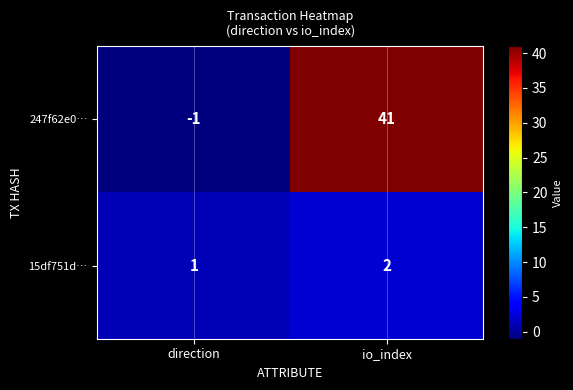

Reading left to right, transcribe all the data shown in this chart.

247f62e0…: direction=-1	io_index=41
15df751d…: direction=1	io_index=2